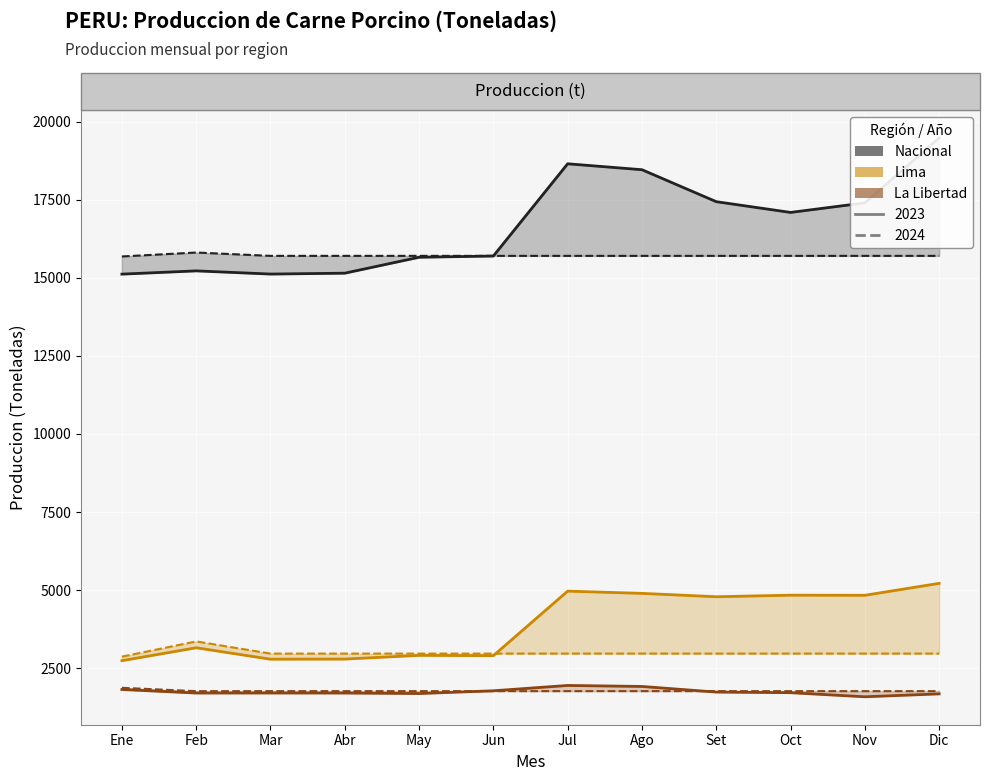

What position from the left is Dic?

12